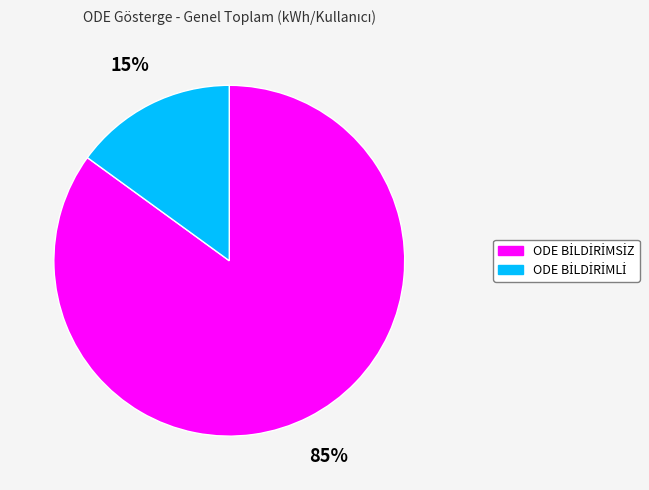

Is there a majority slice in this chart?

Yes